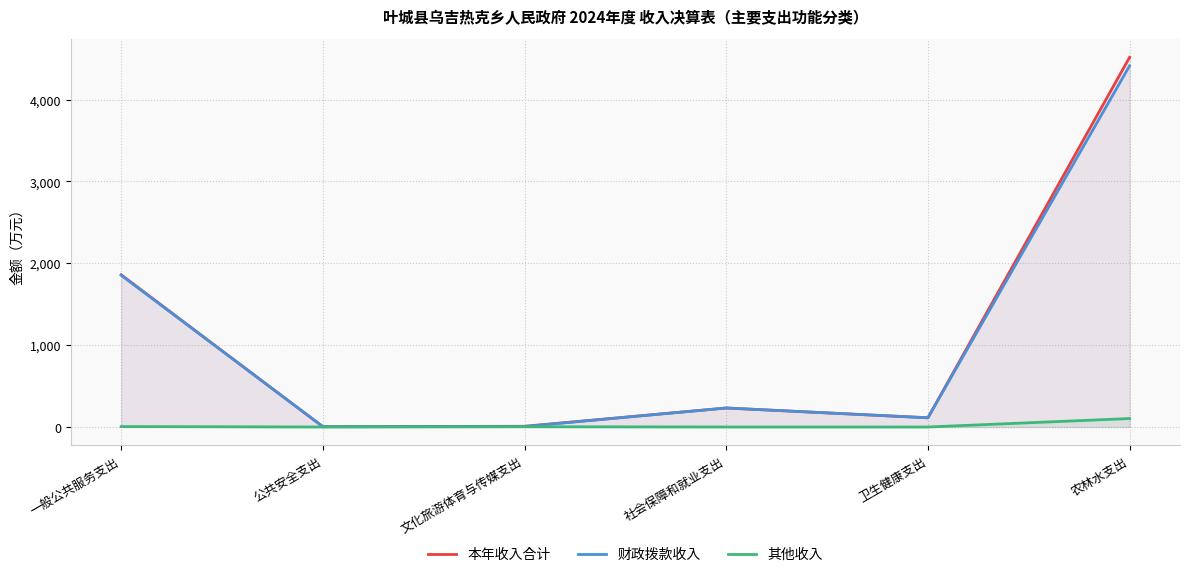

How many interior local peaks does the 财政拨款收入 series have?

1